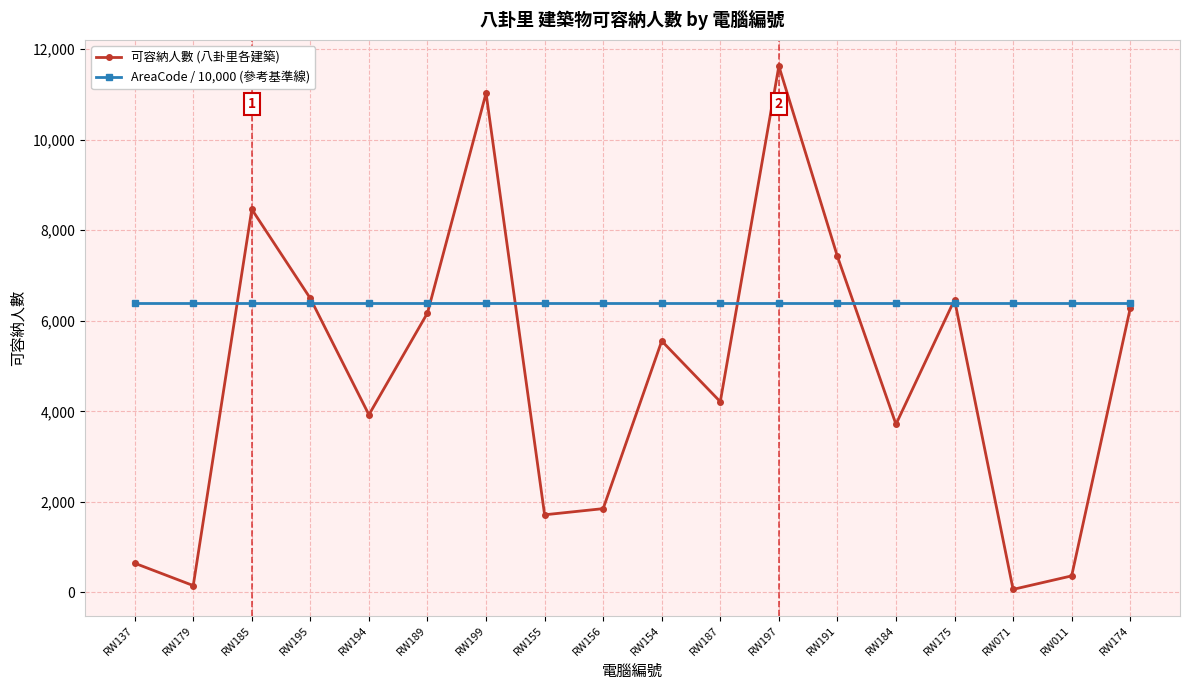

Is it true that 可容納人數 (八卦里各建築) equals 7095.5 at RW187?

False